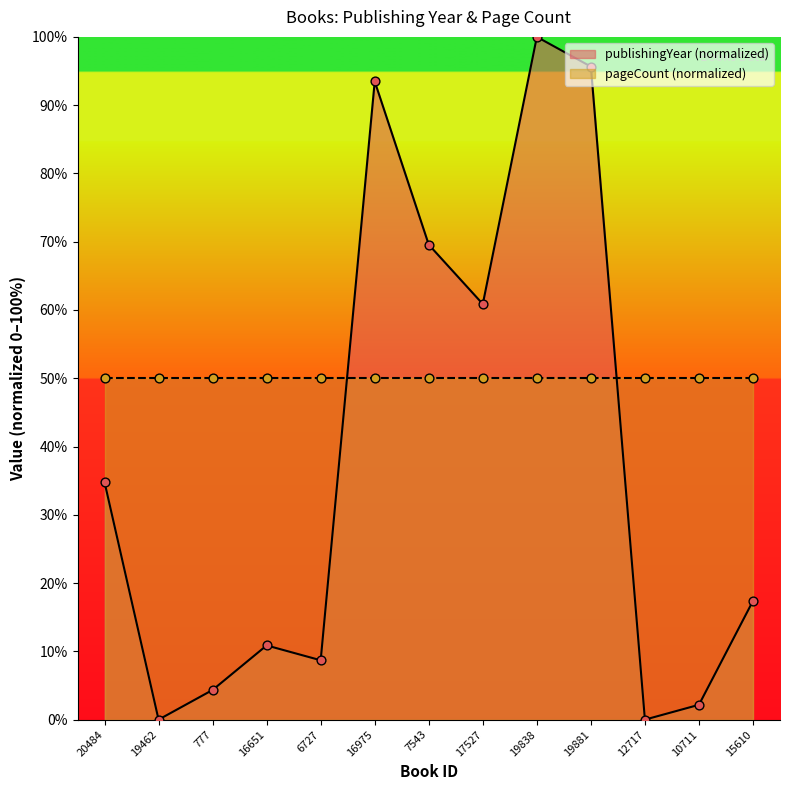

Between 19838 and 19462, which is larger?

19838